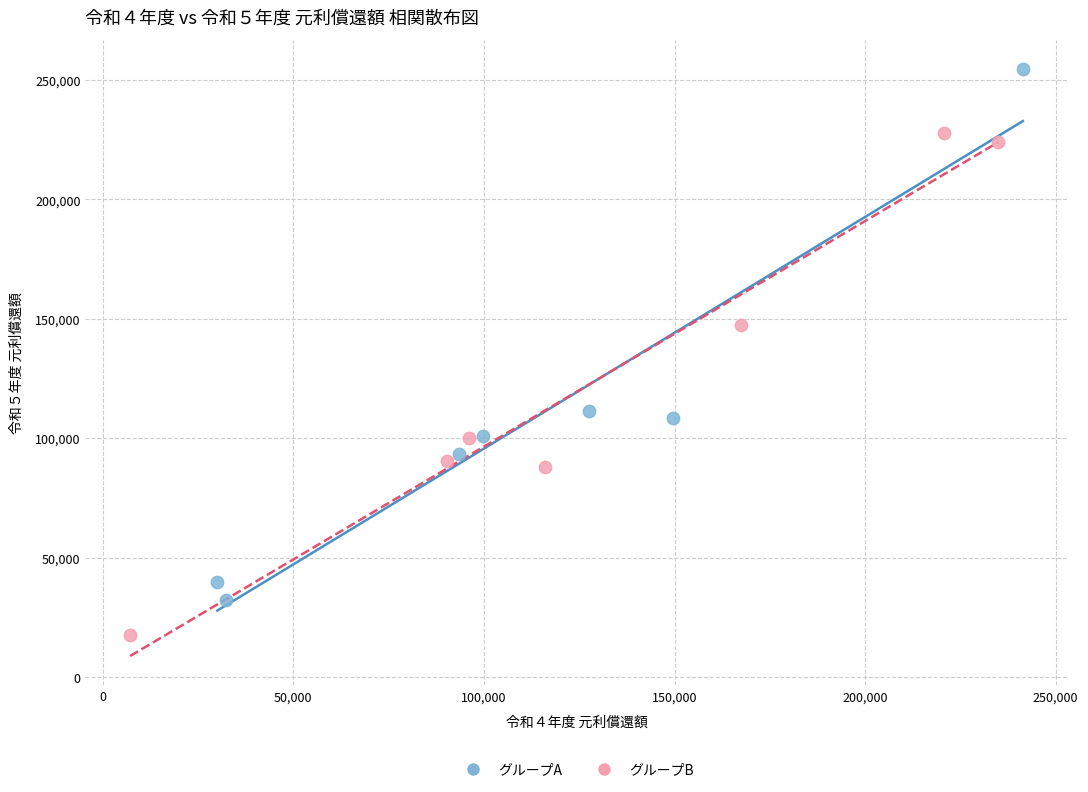

Which series reaches the maximum Y coordinate?

グループA